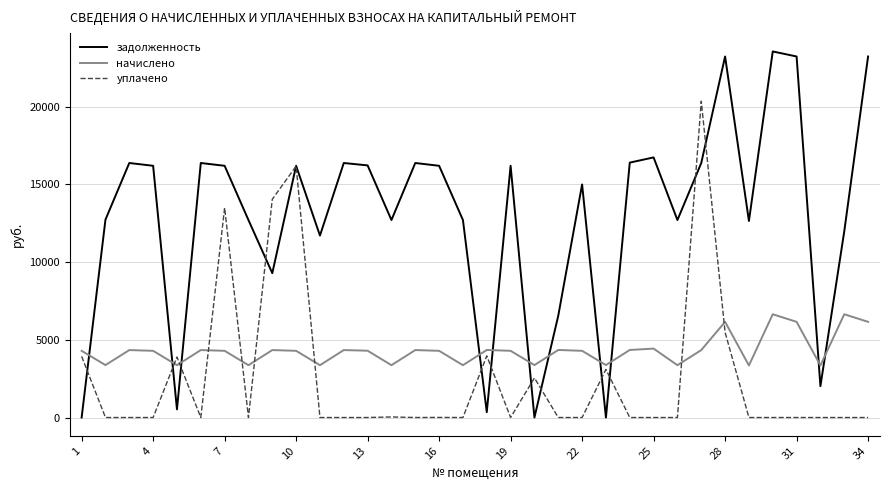

How many times do начислено and задолженность cross each other?

11